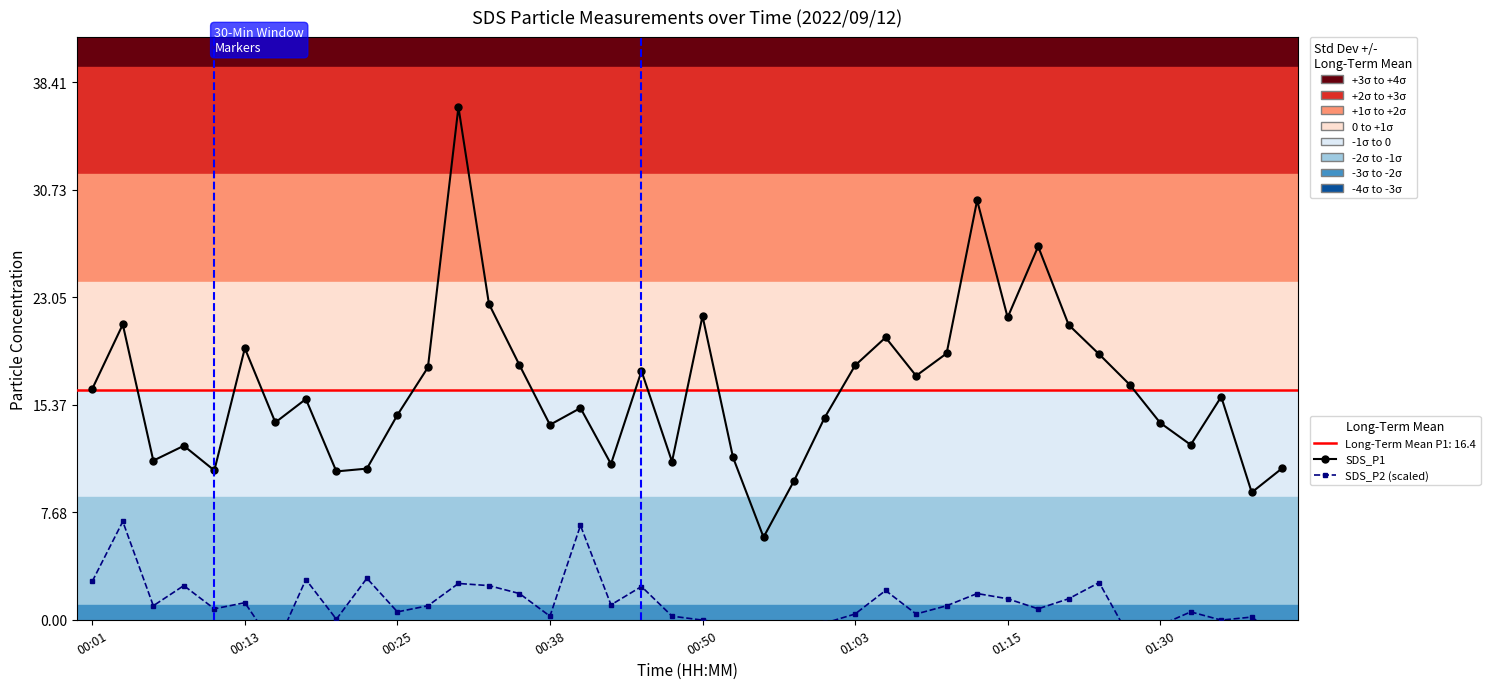

Is the value of SDS_P2 (scaled) at 37 greater than the value of SDS_P1 at 20?

No